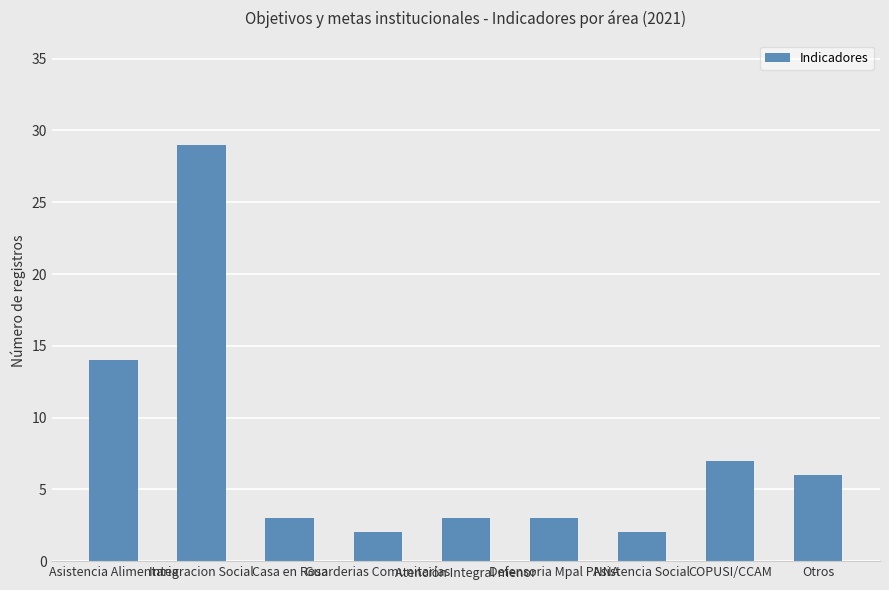

What is the ratio of the value at Asistencia Social to the value at COPUSI/CCAM?

0.3